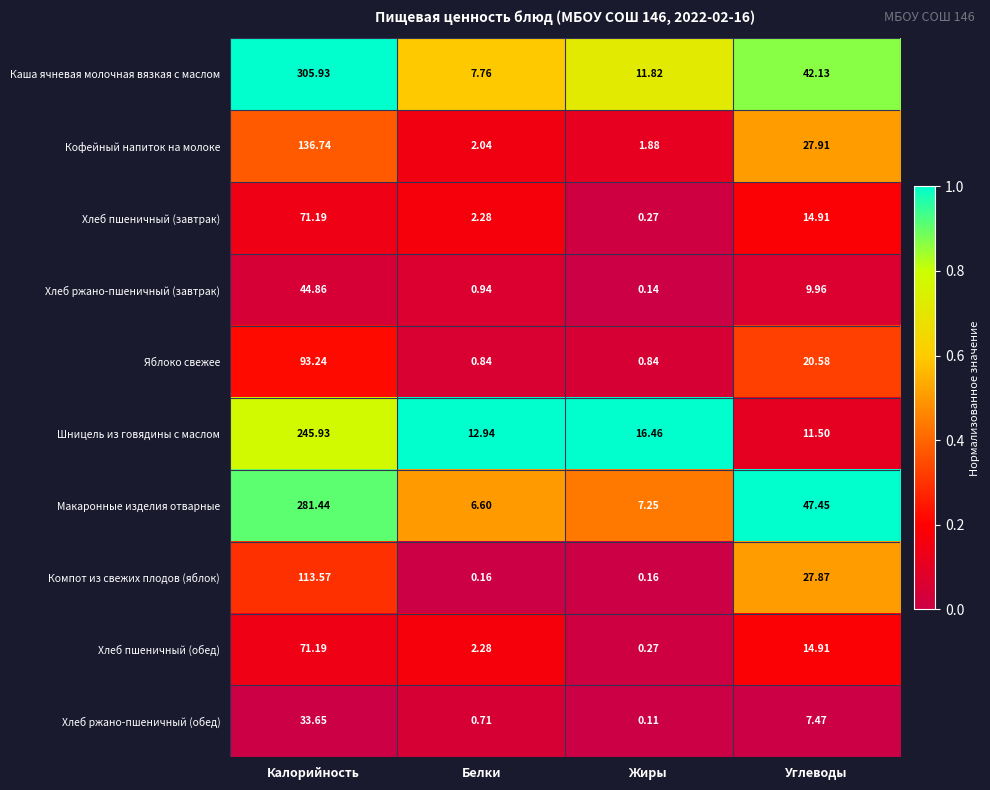

Is the value of Каша ячневая молочная вязкая с маслом at Белки greater than the value of Макаронные изделия отварные at Белки?

Yes